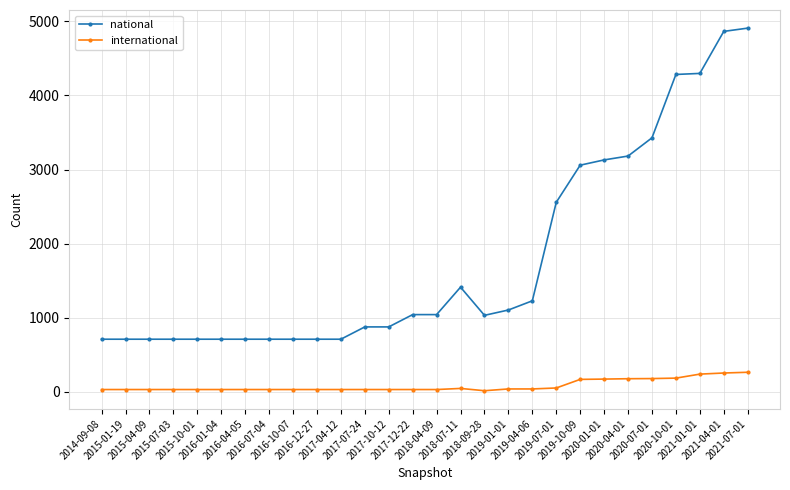

What is the label of the 1st point from the left?

2014-09-08